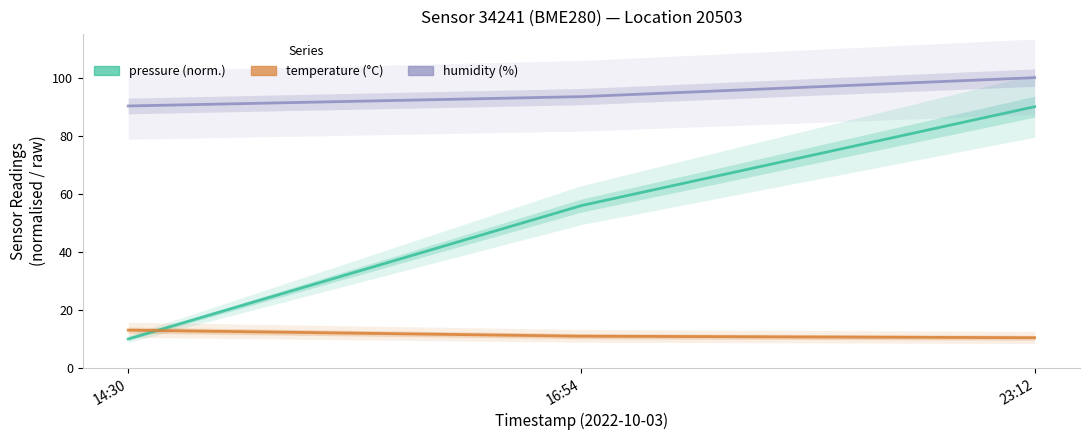

How many data points in humidity are less than 93?

1